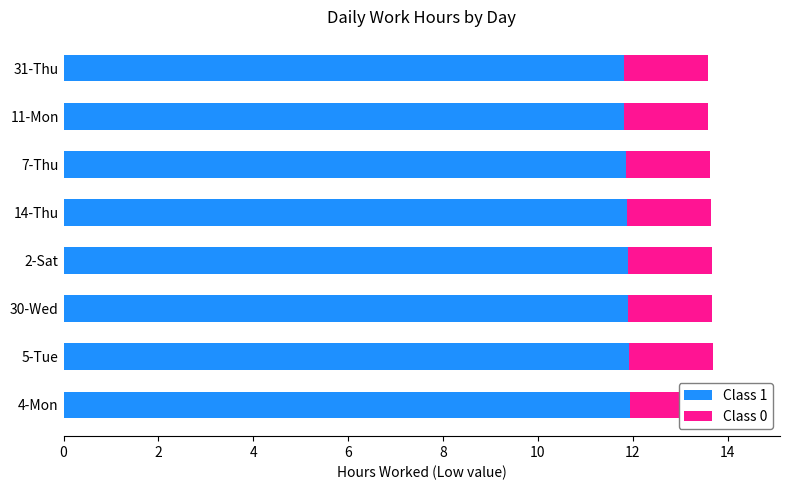

Which series has the largest total across all categories?

Class 1